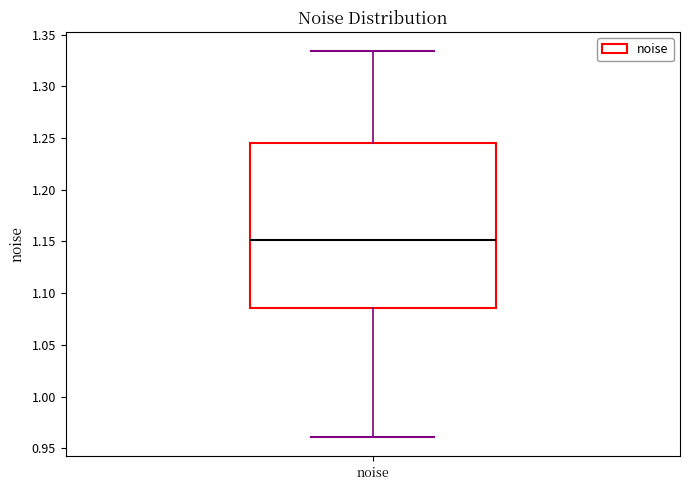

Read this box plot against the y-axis: the position of the median line, the range covered by the box, and the ends of both whiskers. The values are not printed on the chart, so give them approximately, as read against the axis.

median 1.150, box 1.085 to 1.245, whiskers 0.960 to 1.335